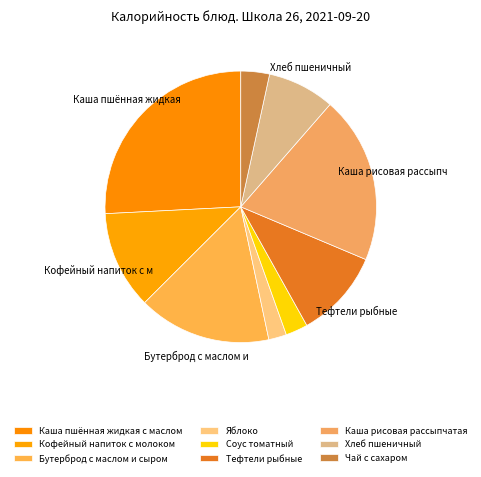

To the nearest percent, what percentage of the pie is Каша рисовая рассыпчатая?

20%